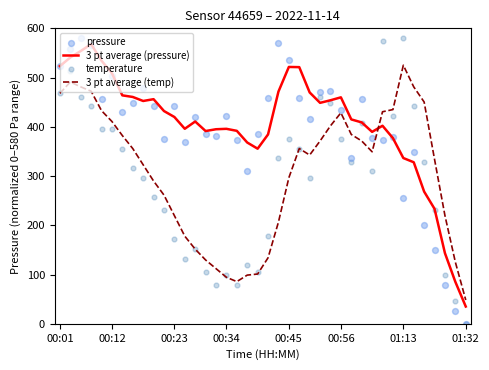

Which series has the largest total across all categories?

3 pt average (pressure)